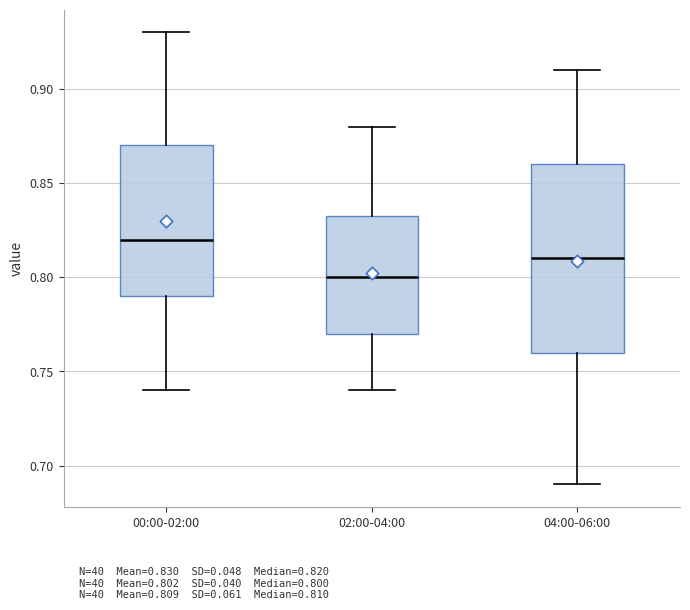

Which box is the tallest, from its lower edge to its upper edge?

04:00-06:00